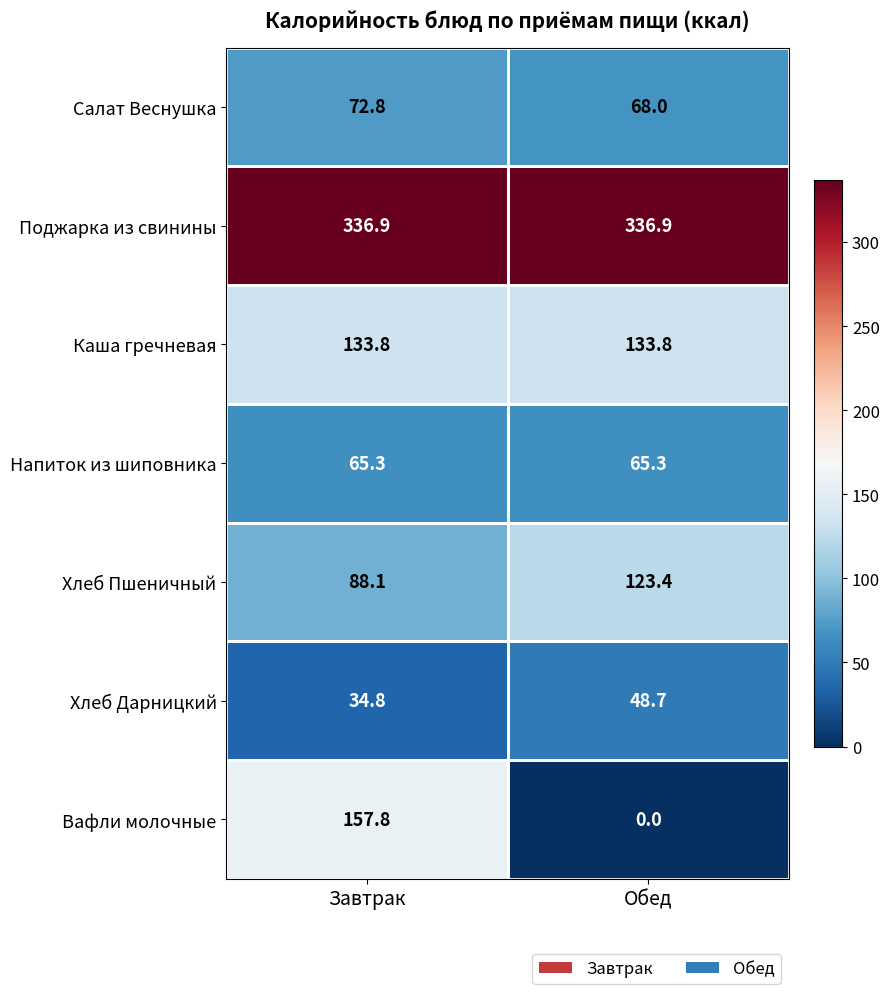

What is the approximate value of Хлеб Дарницкий at Завтрак?

34.8